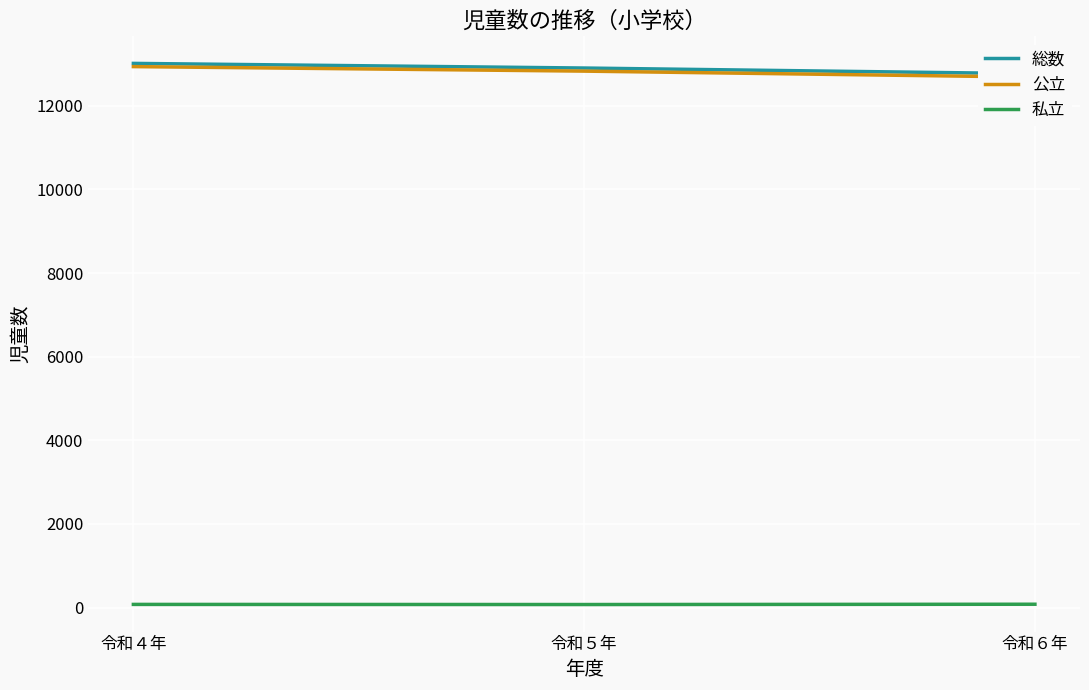

Reading left to right, extract all data points from this chart.

総数: 13016	12905	12769
公立: 12939	12831	12688
私立: 77	74	81